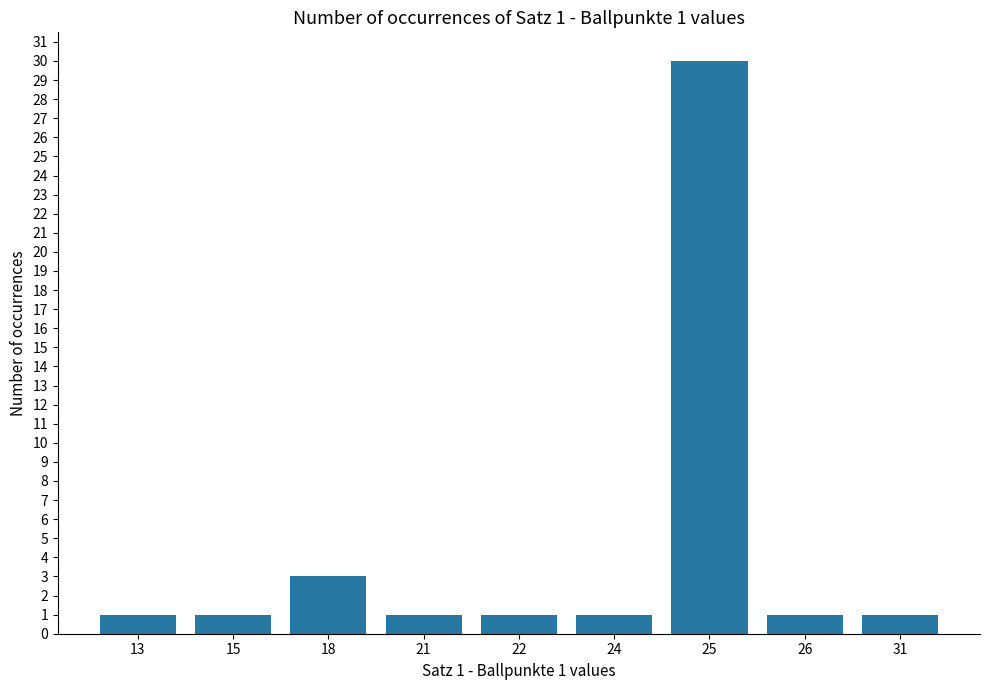

What is the sum of the values at 18 and 22?

4